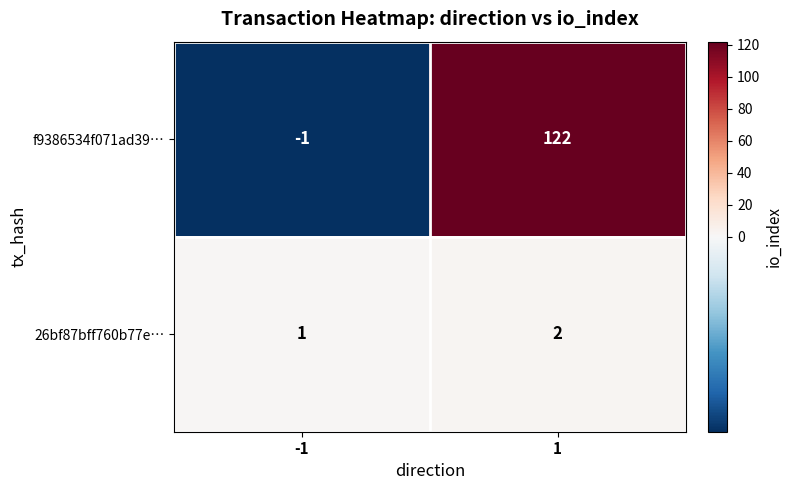

How many series are shown in this chart?

2